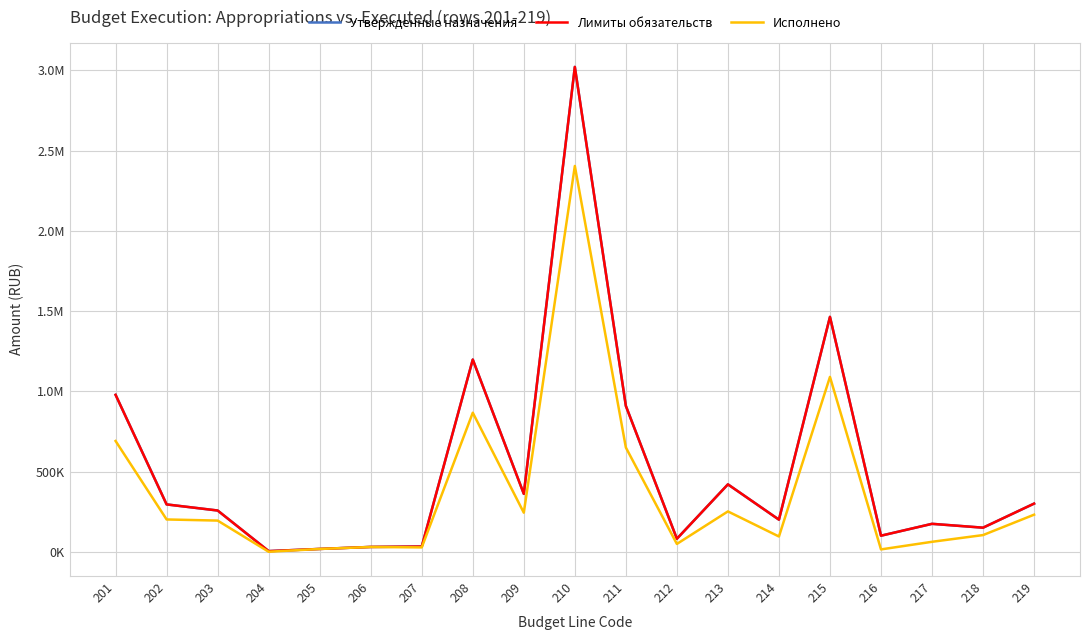

What is the difference between the maximum and minimum values in the Лимиты обязательств series?

3018000.0